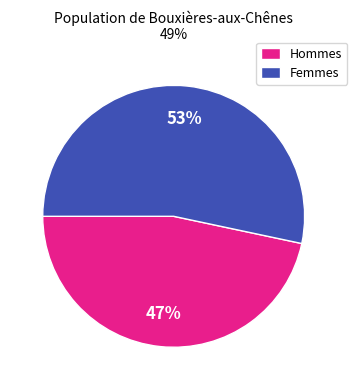

Between Hommes and Femmes, which is larger?

Femmes